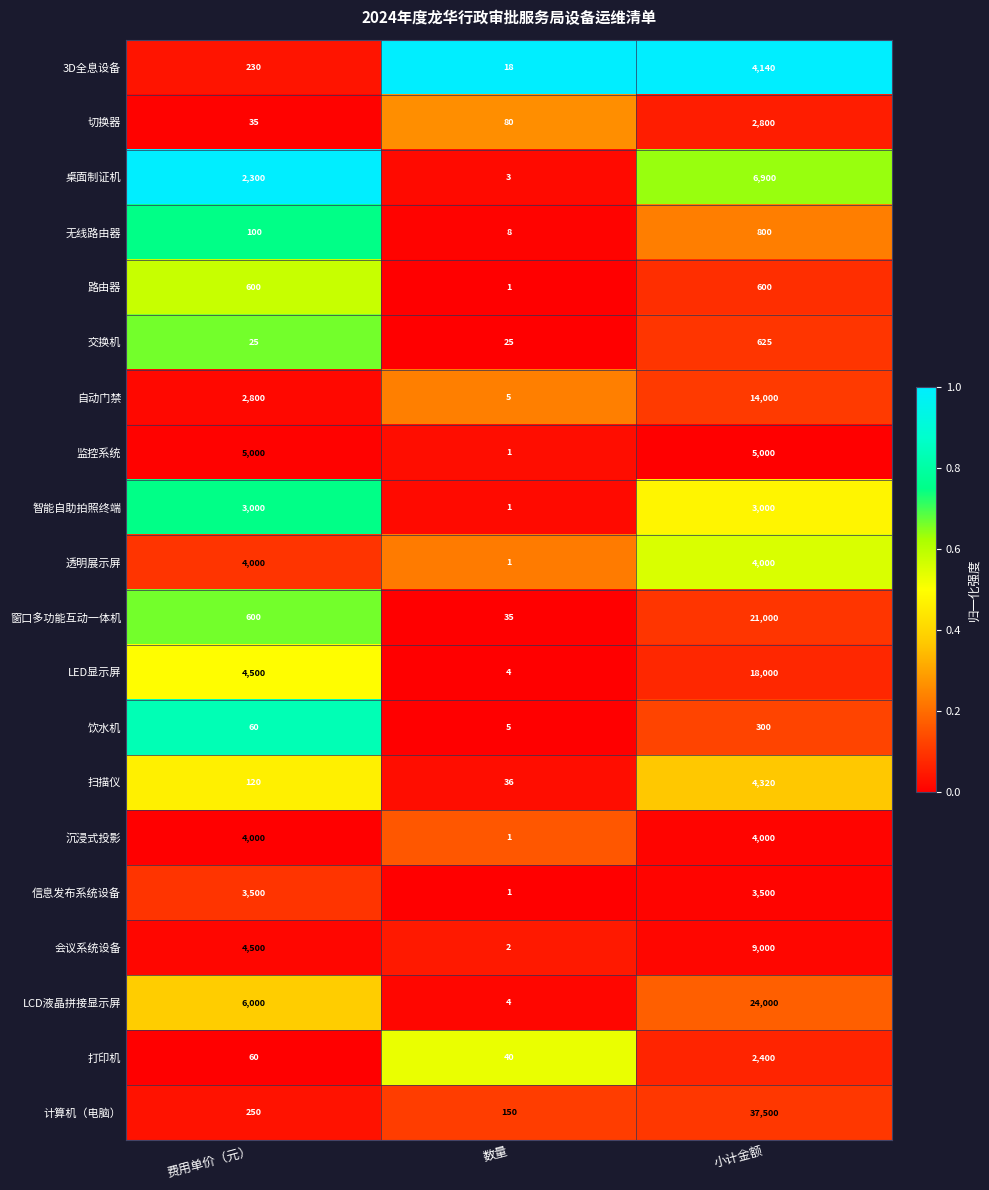

What is the maximum value shown in the chart?

37500